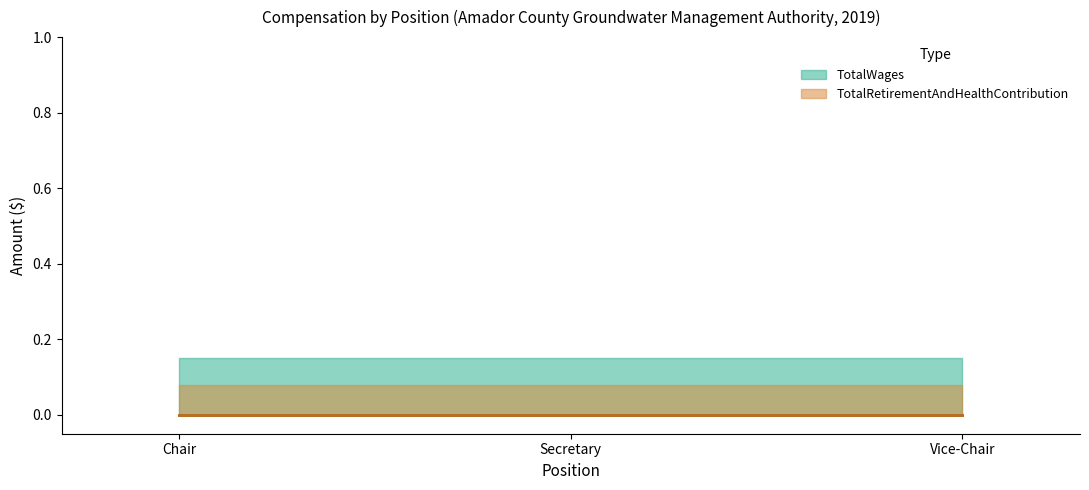

What is the label of the 2nd point from the left?

Secretary